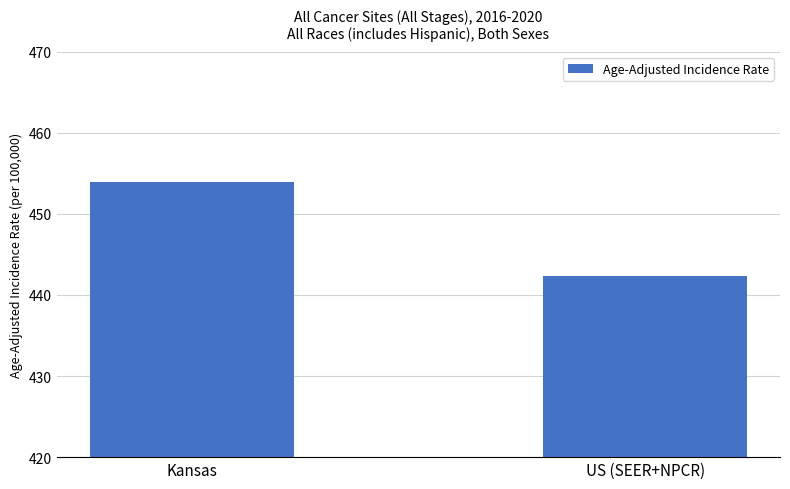

The chart shows a value of 442.3 at US (SEER+NPCR). True or false?

True